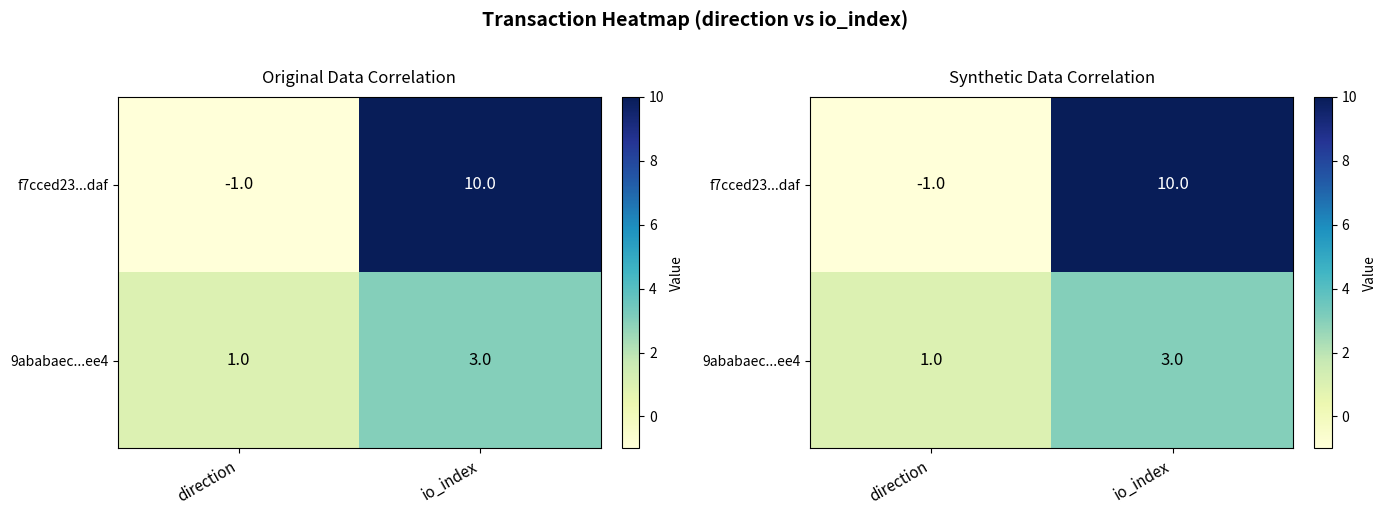

Is the value of 9ababaec...ee4 at io_index greater than the value of f7cced23...daf at direction?

Yes